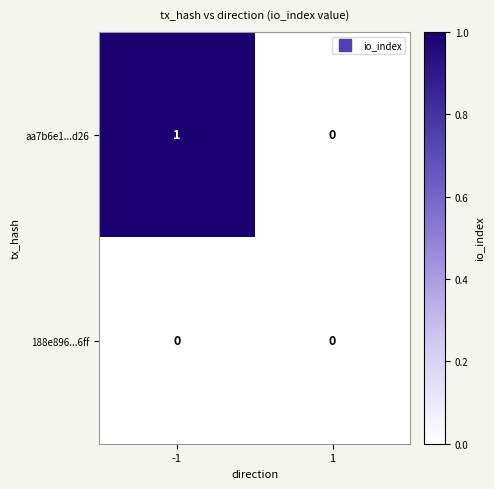

Rank the series at -1 from highest to lowest value.

aa7b6e1...d26, 188e896...6ff